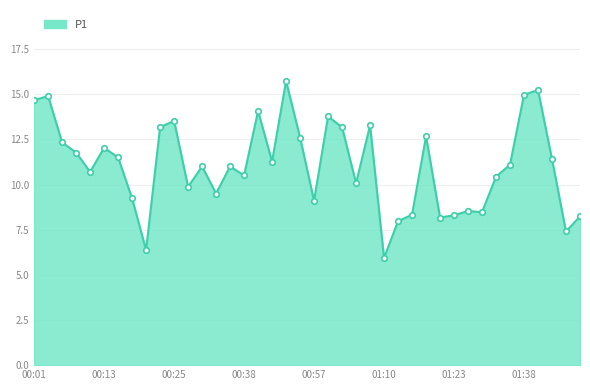

What is the smallest value displayed?

5.9